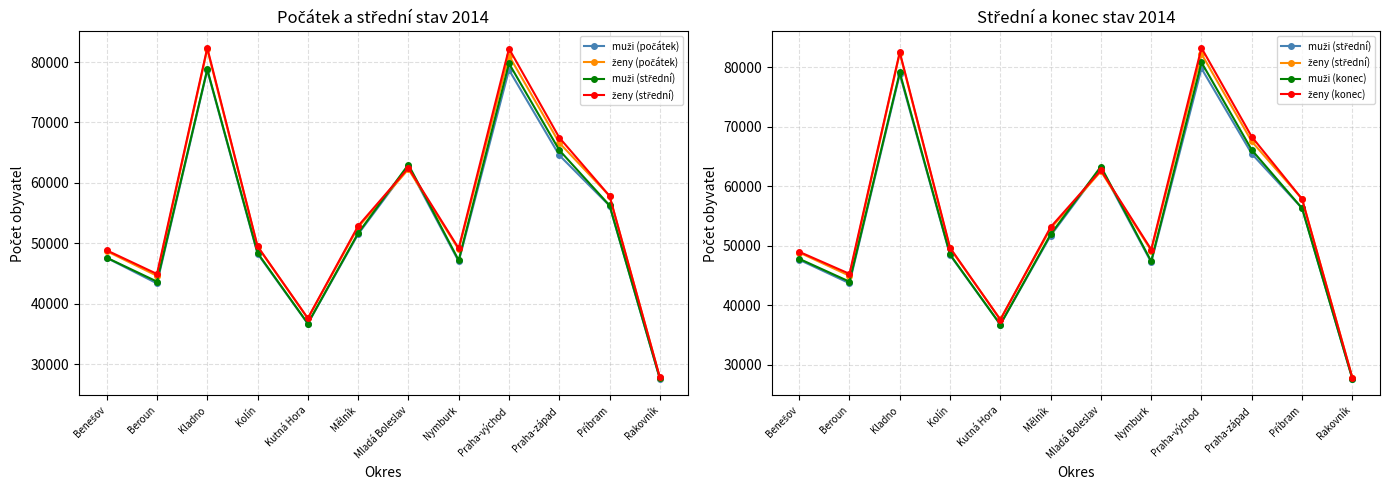

How many times do ženy (konec) and muži (střední) cross each other?

2